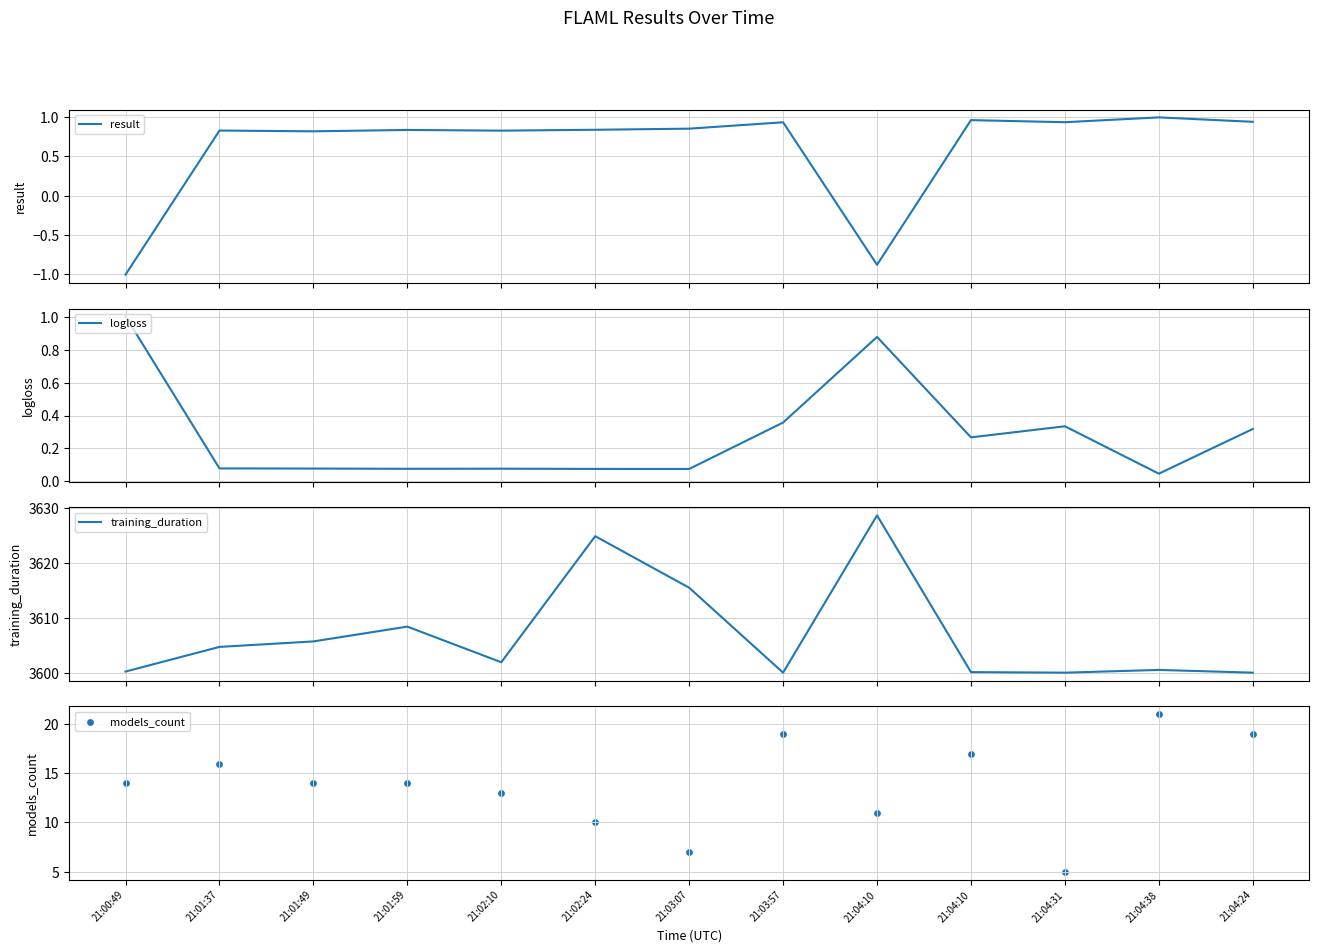

Is the value of training_duration at 21:02:10 greater than the value of models_count at 21:02:24?

Yes